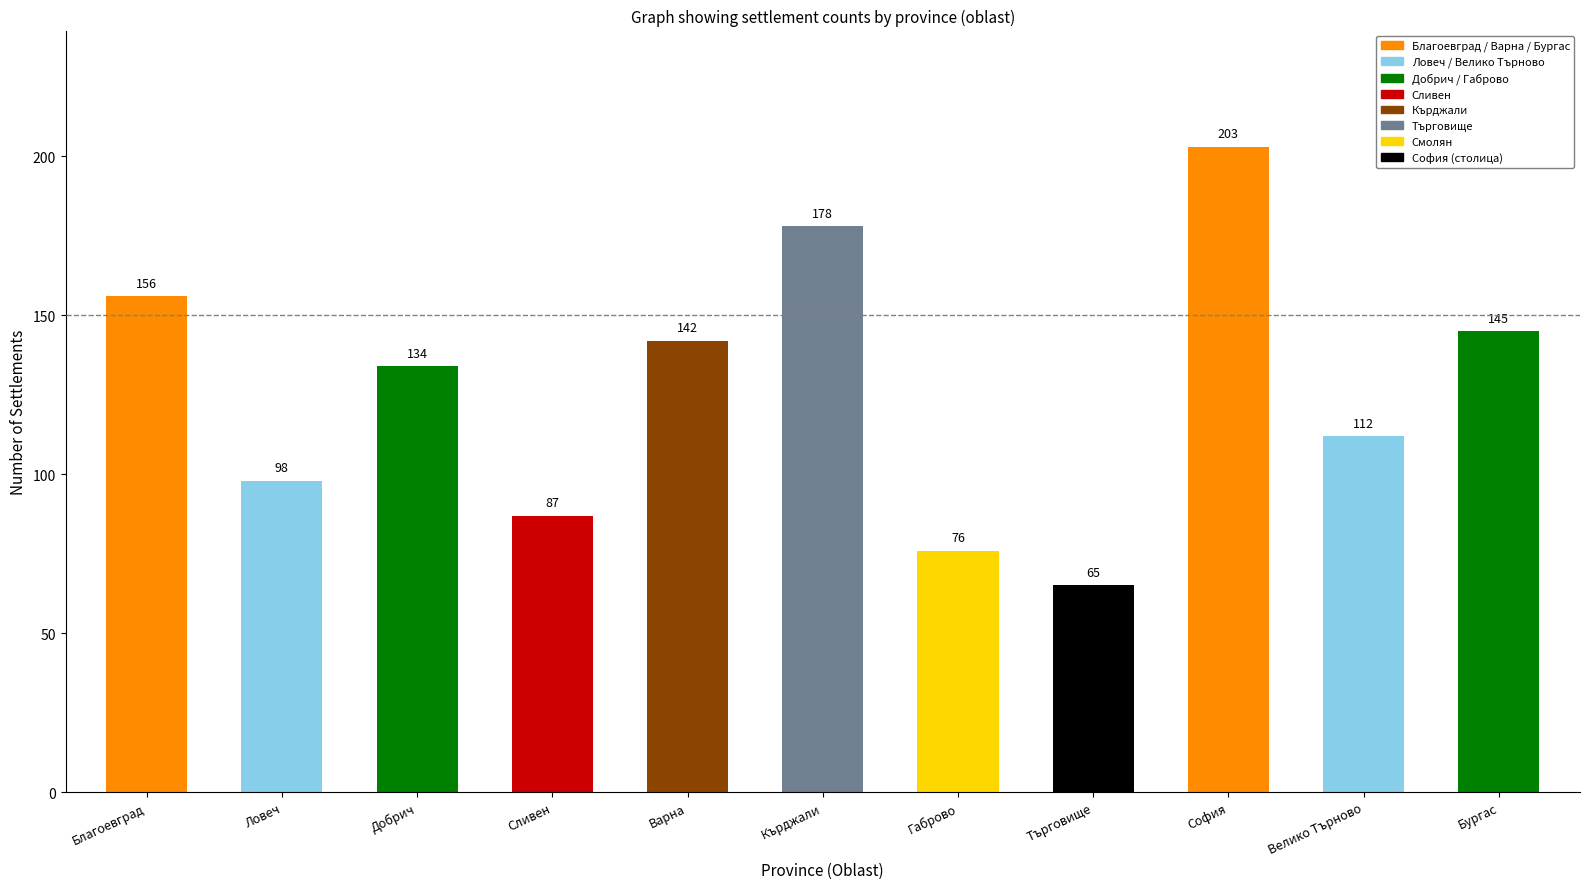

Where does the data first go above 134?

Благоевград